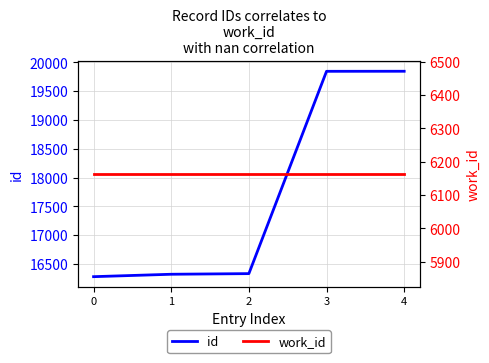

Which series has the largest total across all categories?

id